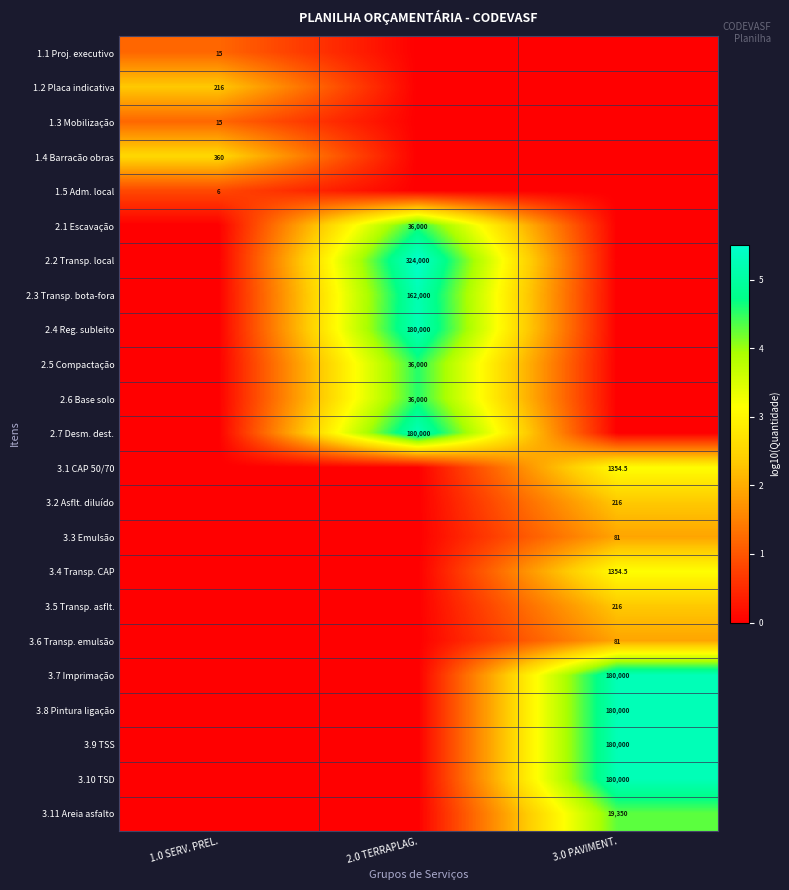

Between 1.0 SERV. PREL. and 2.0 TERRAPLAG., which is larger?

1.0 SERV. PREL.